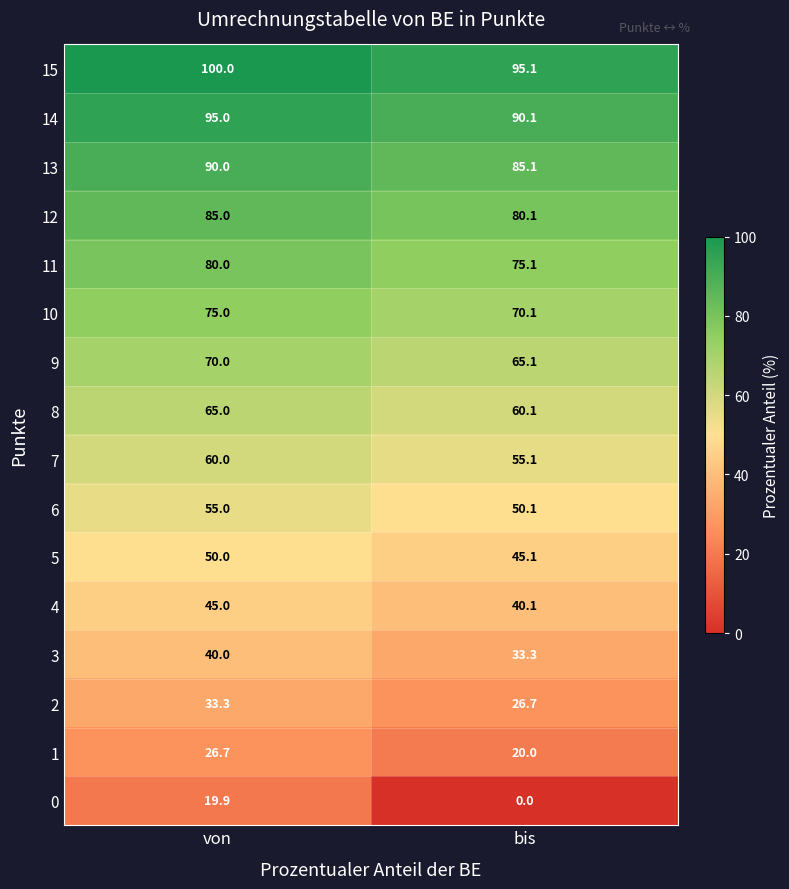

Which series changed the most between von and bis?

0